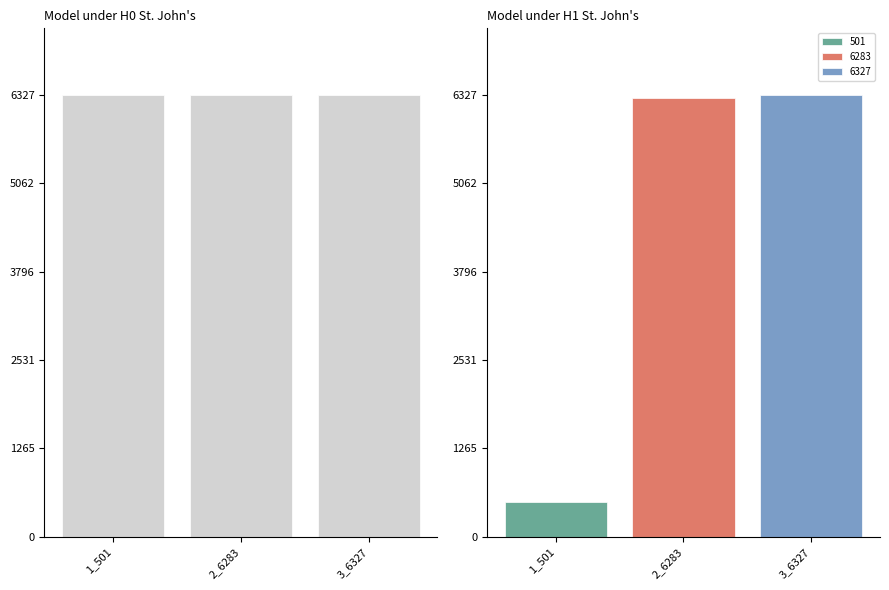

Which has a higher value, 3_6327 or 1_501?

3_6327